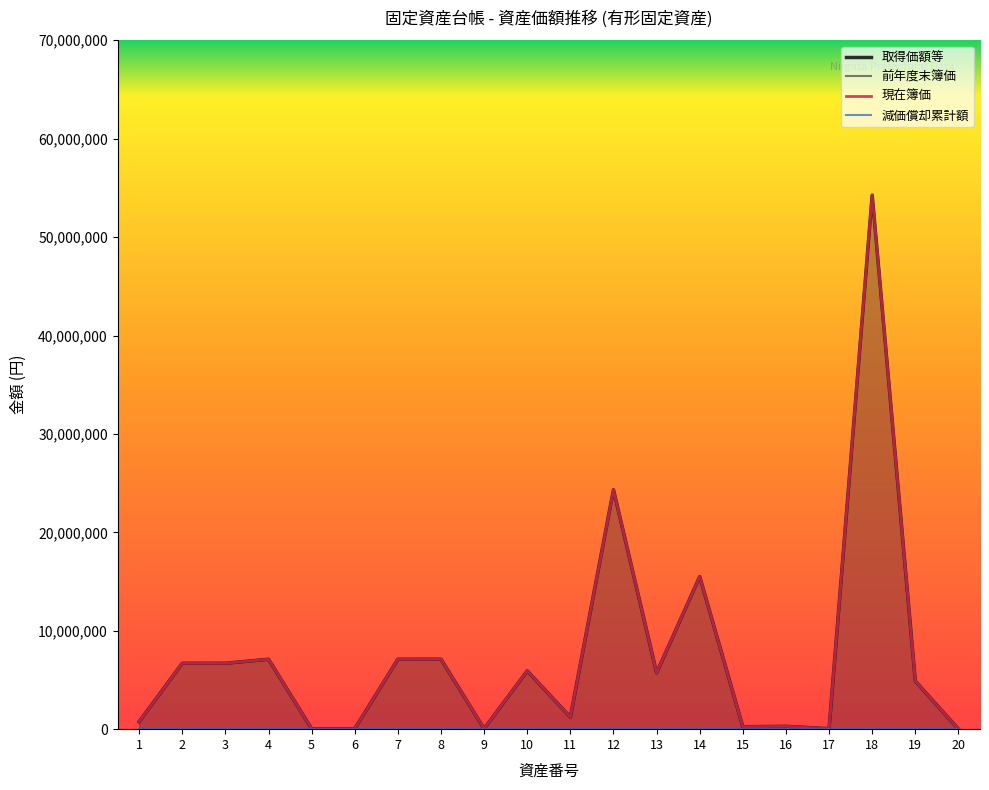

Rank the series at 16 from highest to lowest value.

取得価額等, 前年度末簿価, 現在簿価